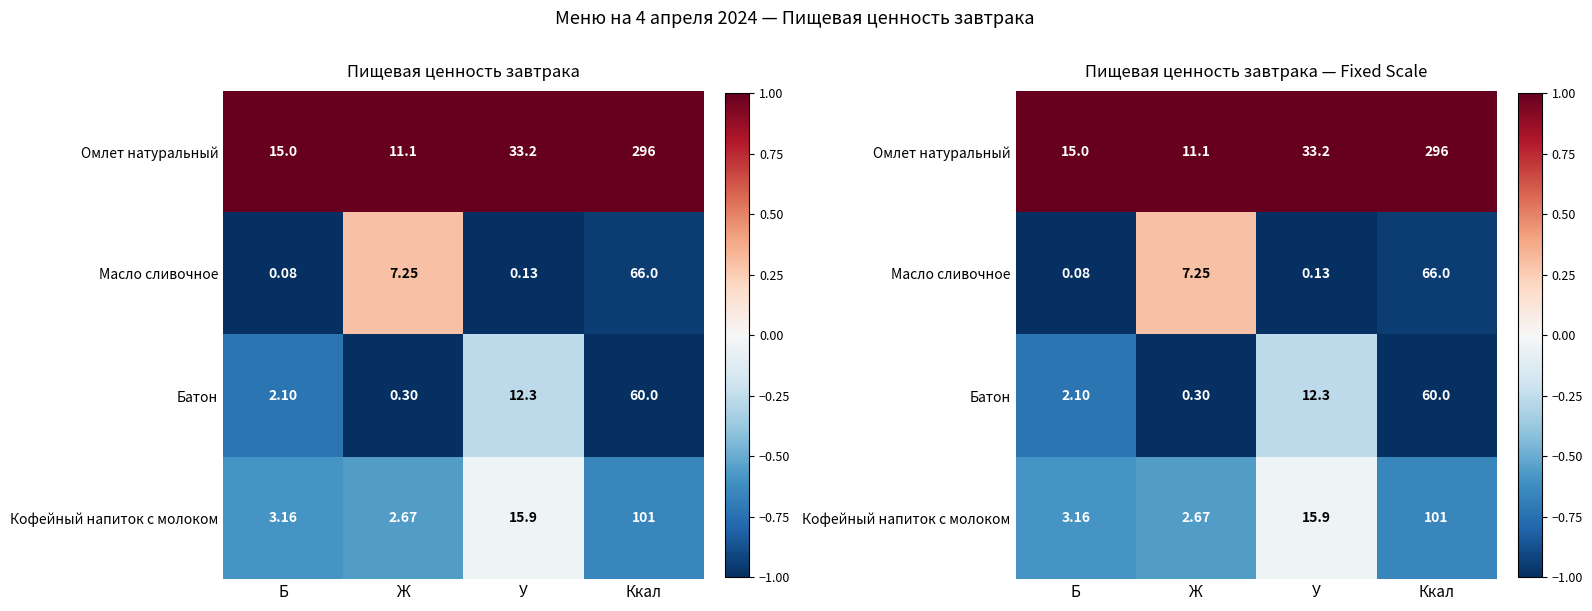

The Батон series shows -0.2 at Б. True or false?

False